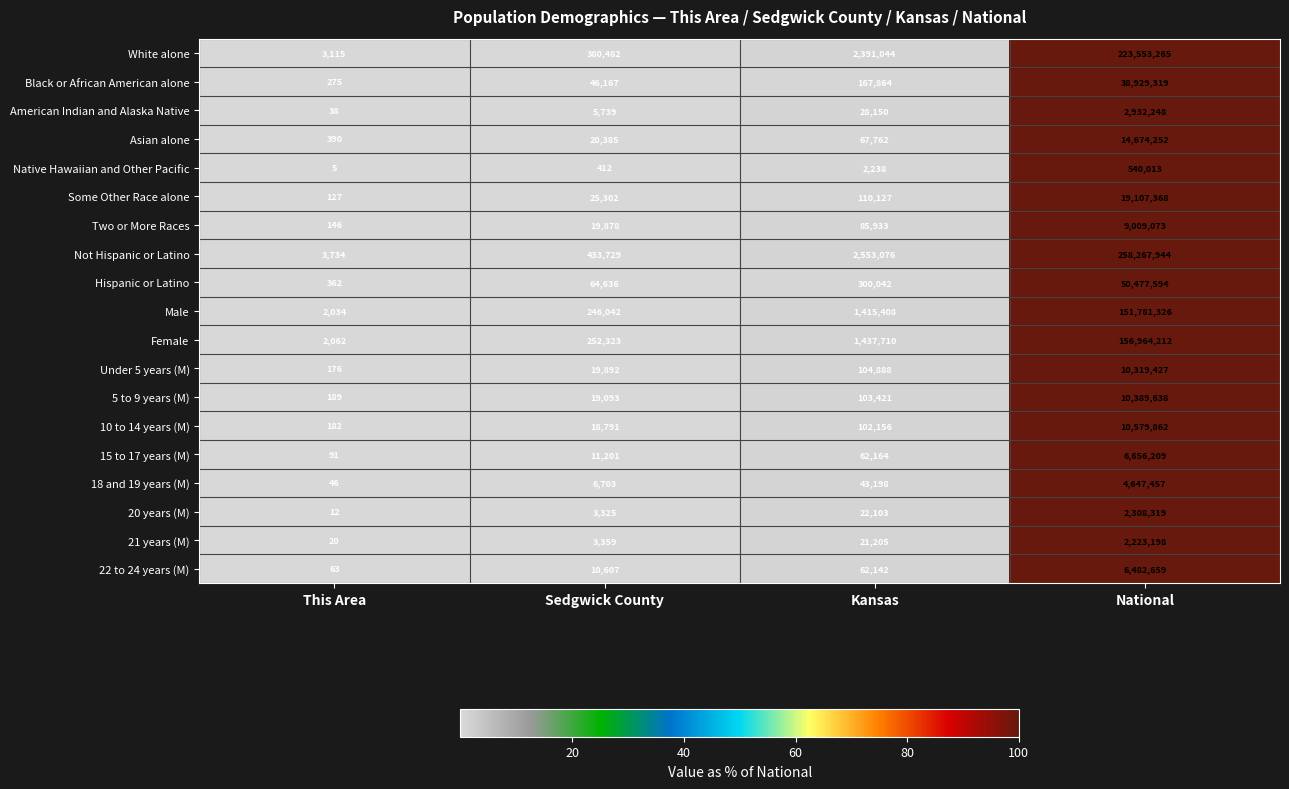

What is the difference between the maximum and minimum values in the Under 5 years (M) series?

10319251